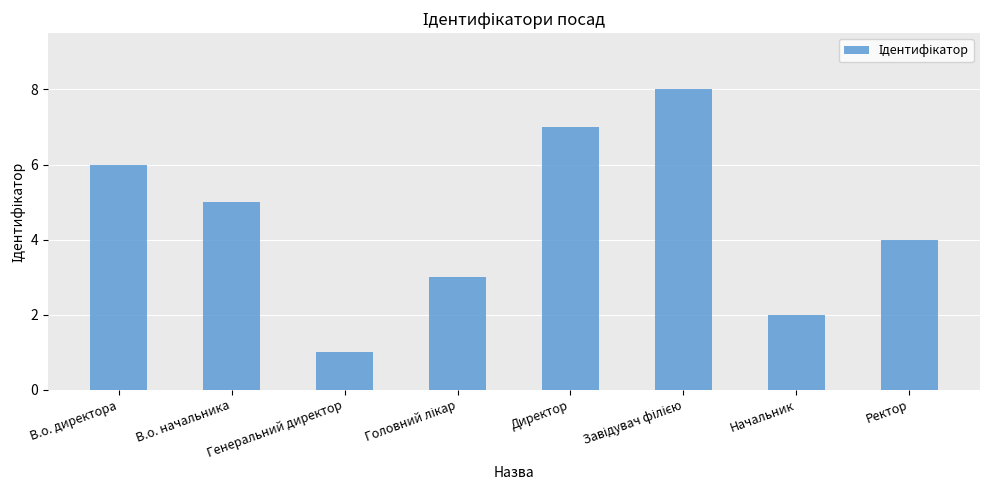

What is the ratio of the value at В.о. директора to the value at Начальник?

3.0